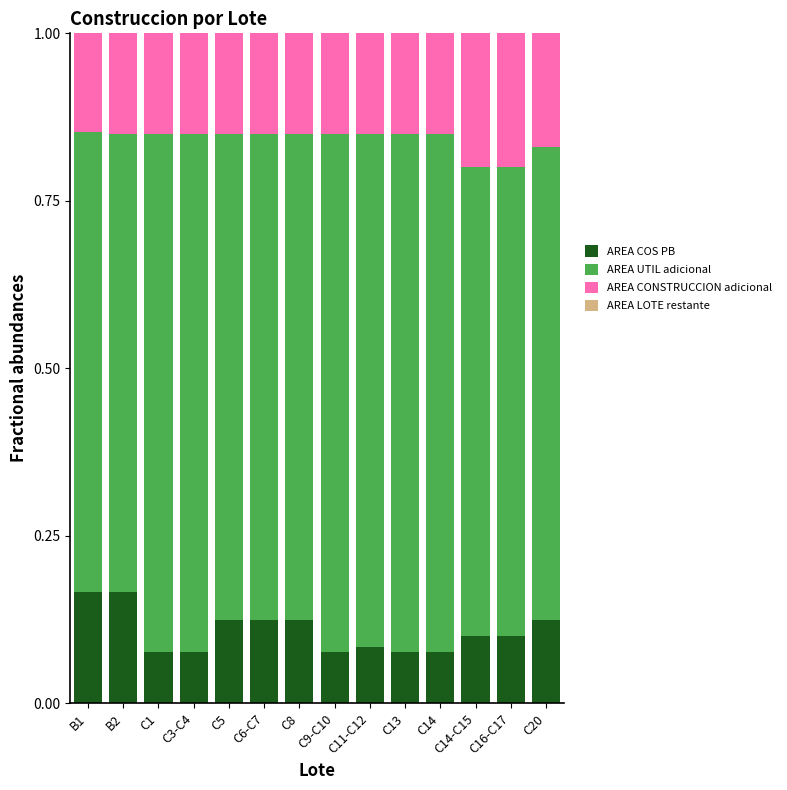

Count the AREA COS PB values in the range 0 to 1.

14